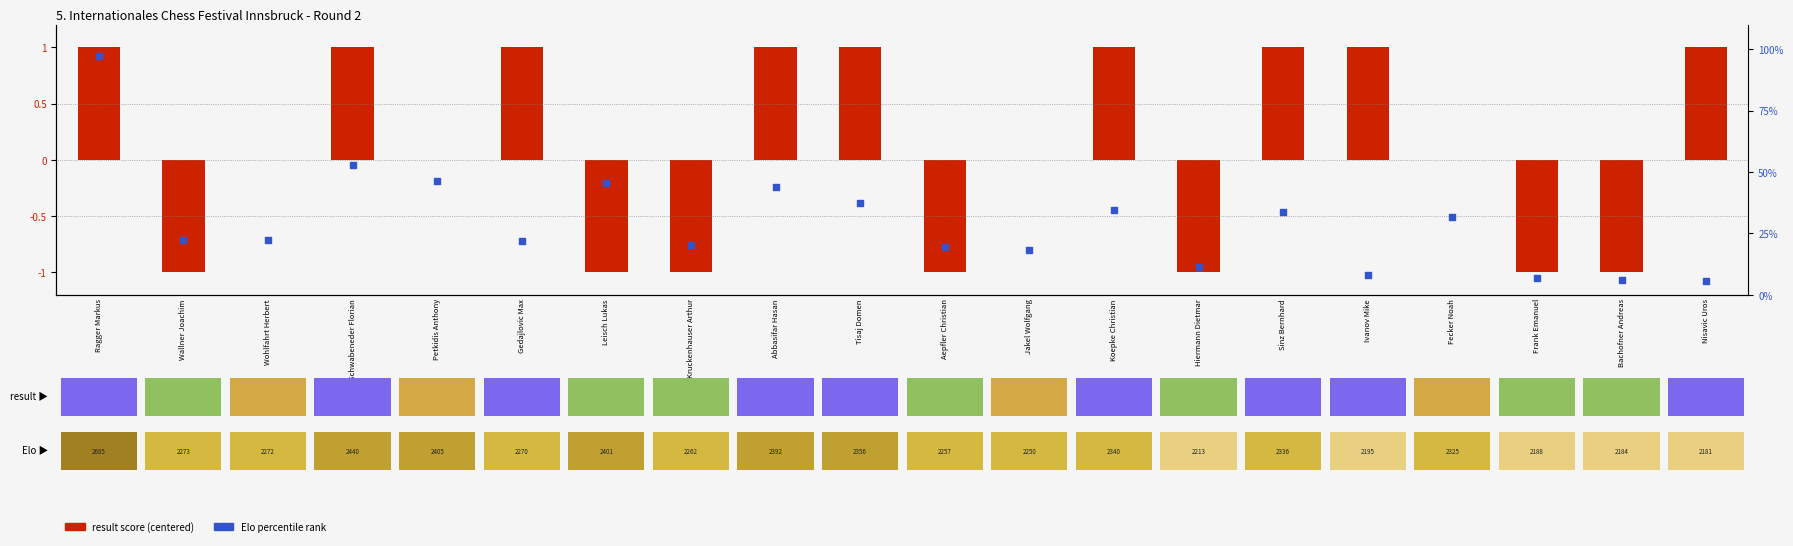

Is the value of Elo percentile rank at 16 greater than the value of result score (centered) at 18?

Yes